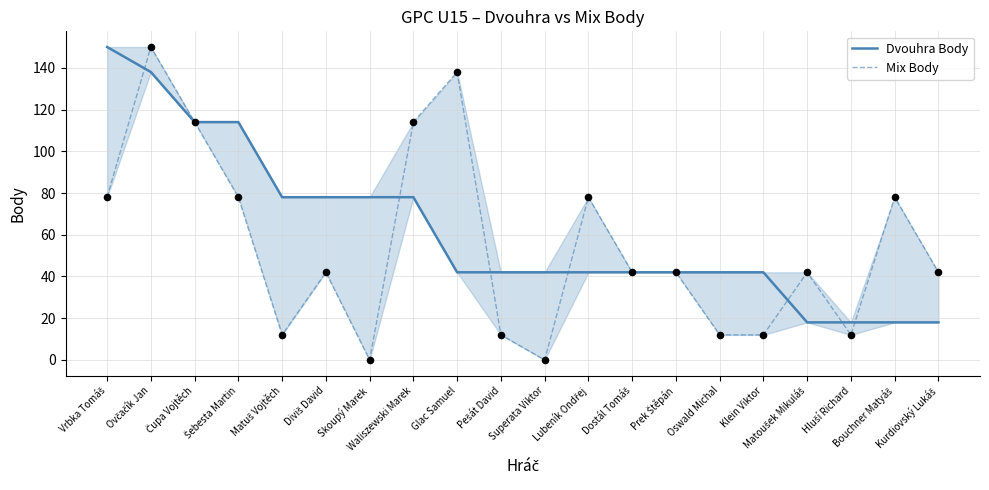

At which category is the sum across all series the highest?

Ovčačík Jan